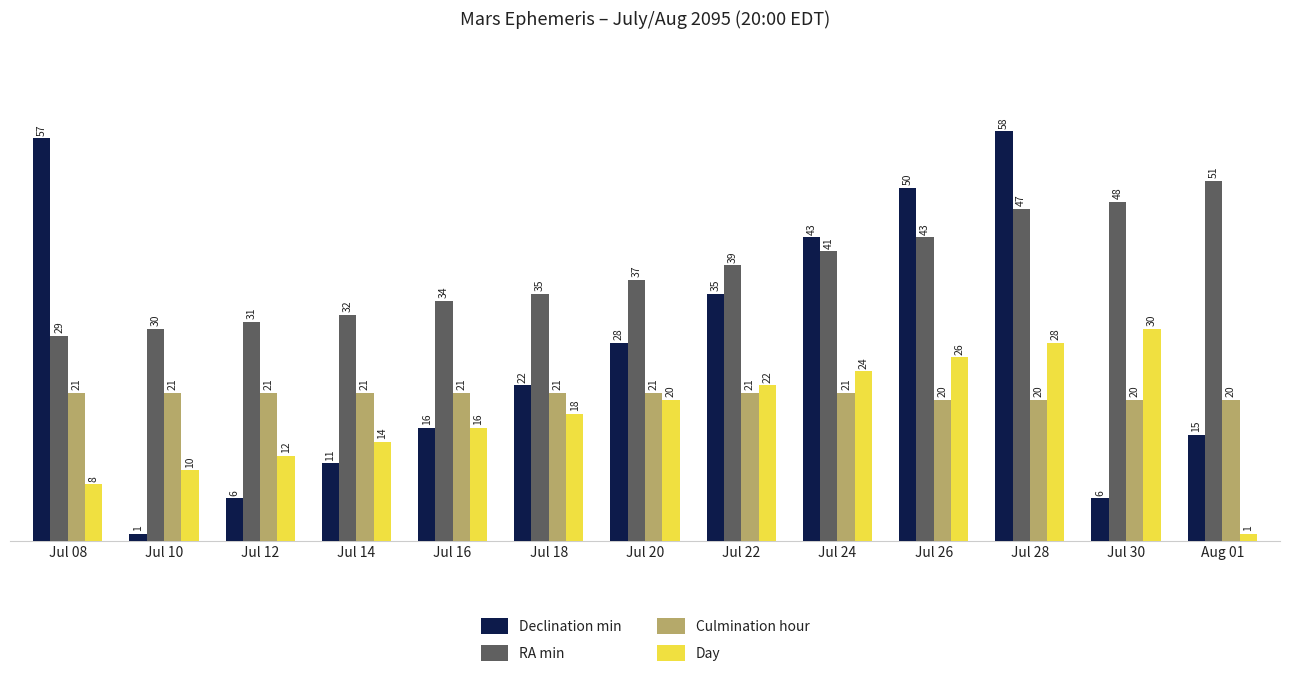

Reading left to right, extract all data points from this chart.

Declination min: 57	1	6	11	16	22	28	35	43	50	58	6	15
RA min: 29	30	31	32	34	35	37	39	41	43	47	48	51
Culmination hour: 21	21	21	21	21	21	21	21	21	20	20	20	20
Day: 8	10	12	14	16	18	20	22	24	26	28	30	1